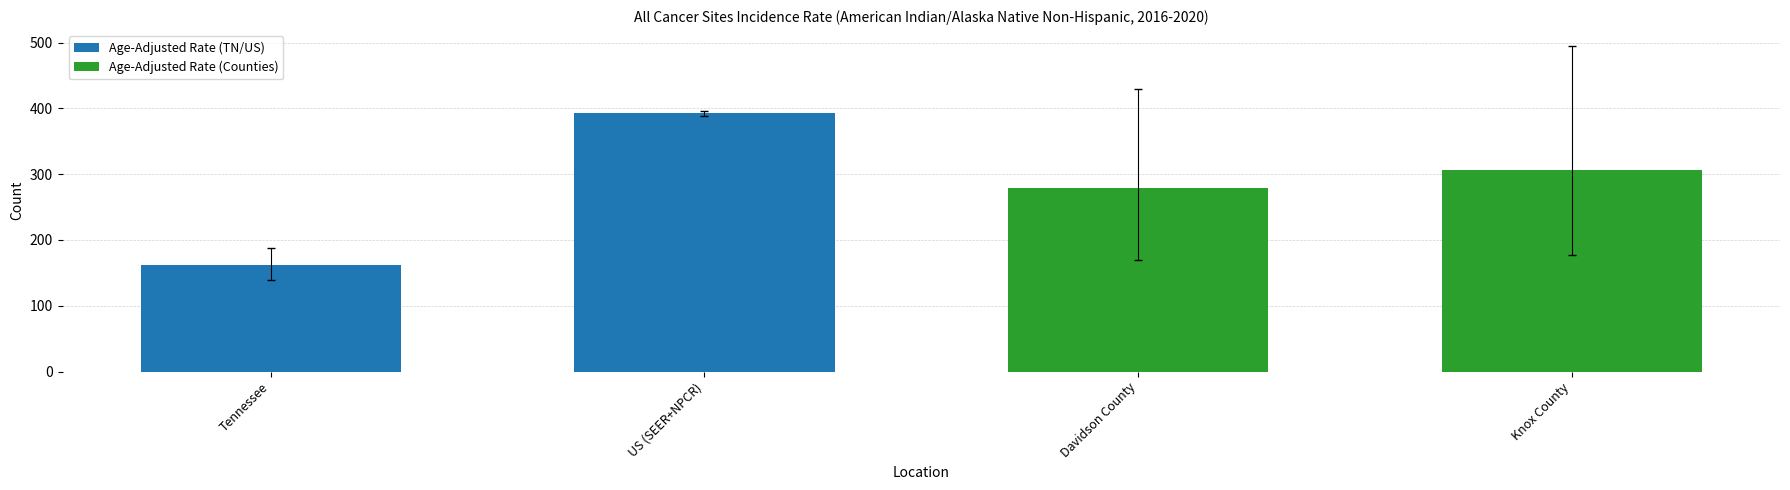

How many data points does each series have?

2